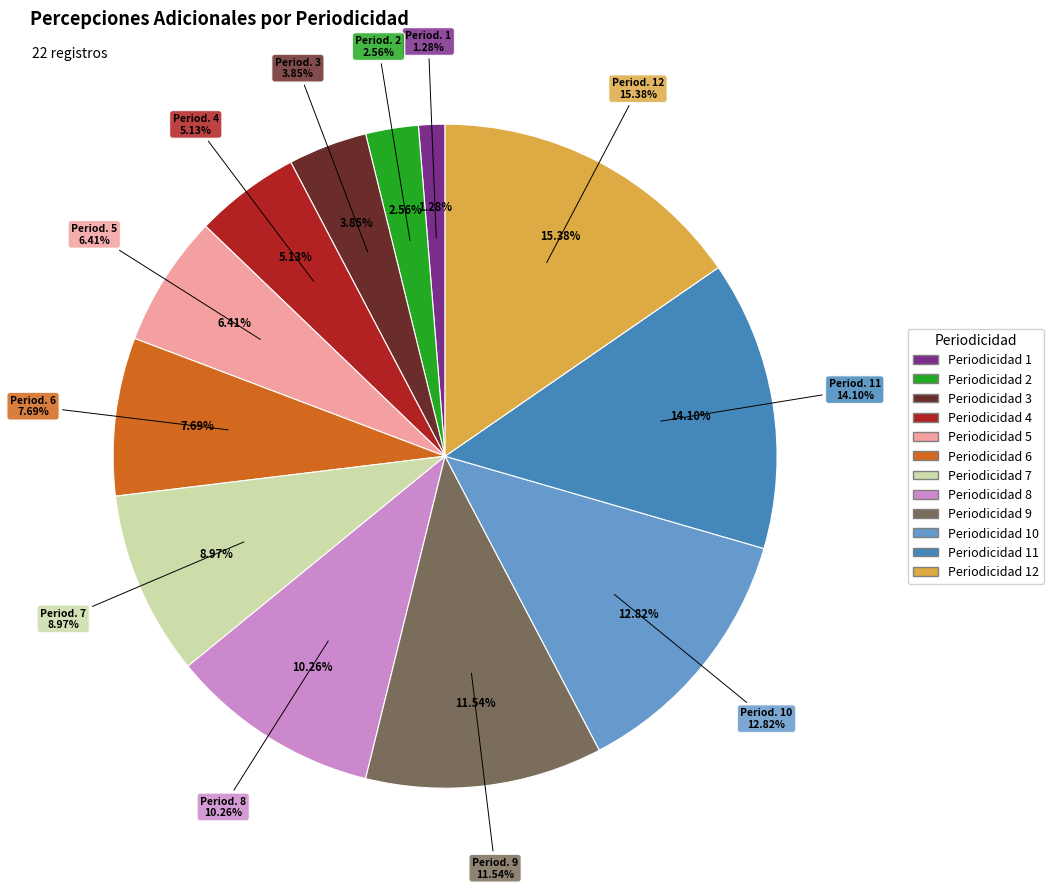

Between Periodicidad 9 and Periodicidad 1, which is larger?

Periodicidad 9